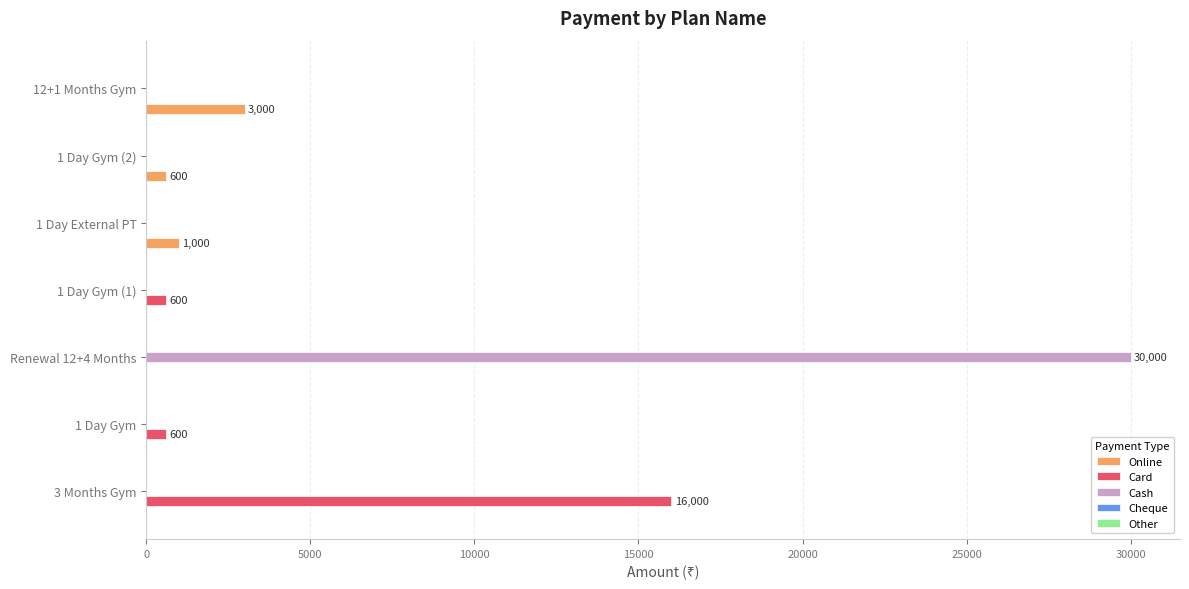

The value of Online at 1 Day External PT is 1000. True or false?

True